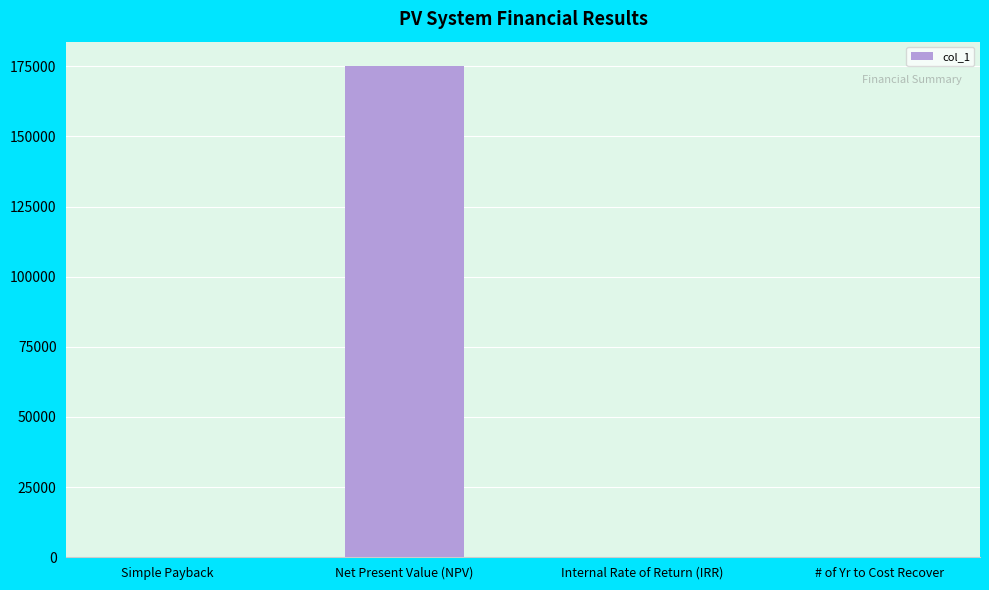

The value at Net Present Value (NPV) is 175019.6. True or false?

True